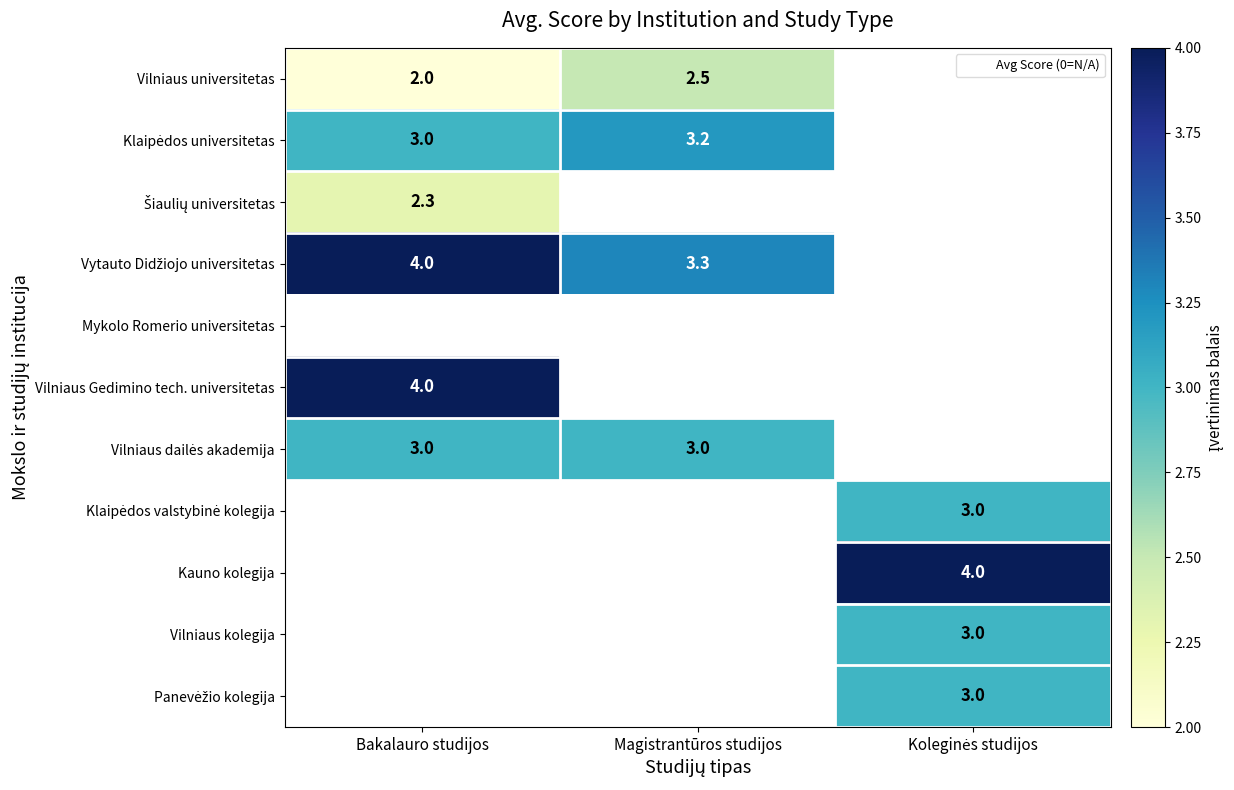

At which category is the sum across all series the highest?

Bakalauro studijos